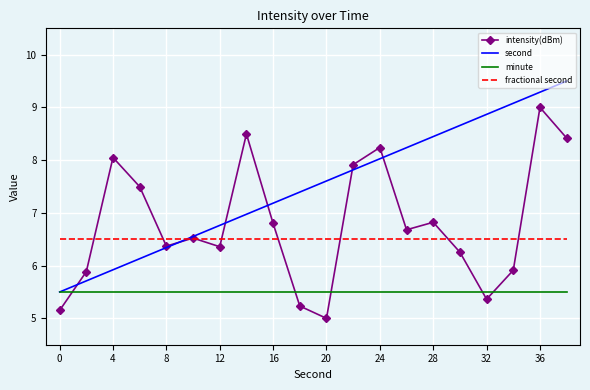

What is the minimum value for fractional second?

6.5